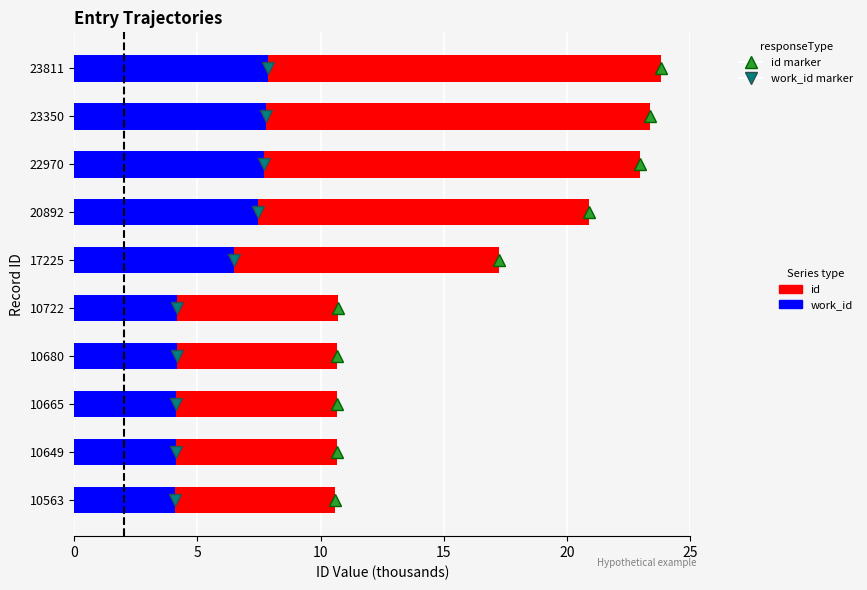

Is it true that work_id equals 4.1 at 5?

True